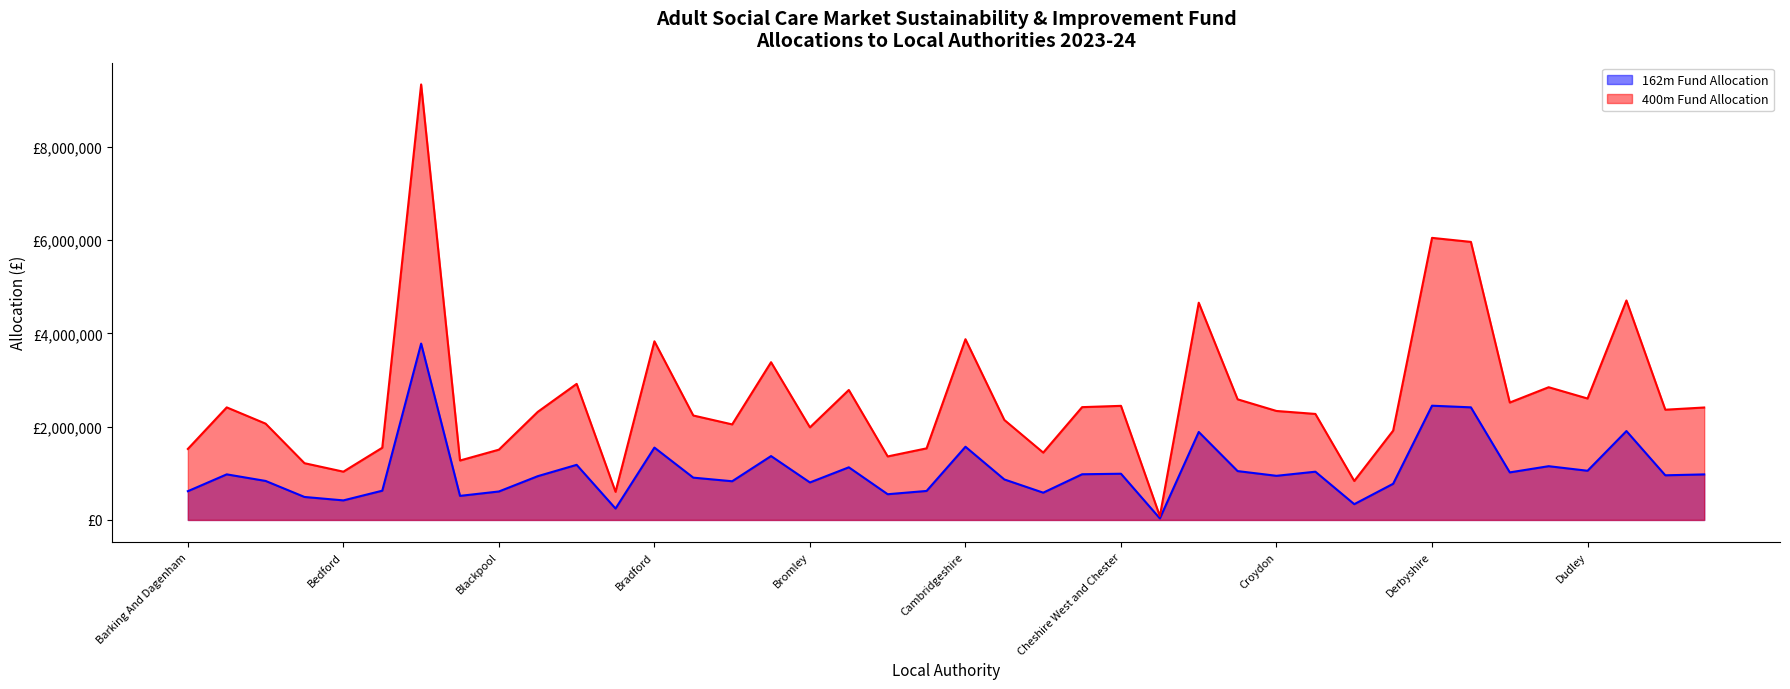

How many data points in 400m Fund Allocation are less than 2335565?

20